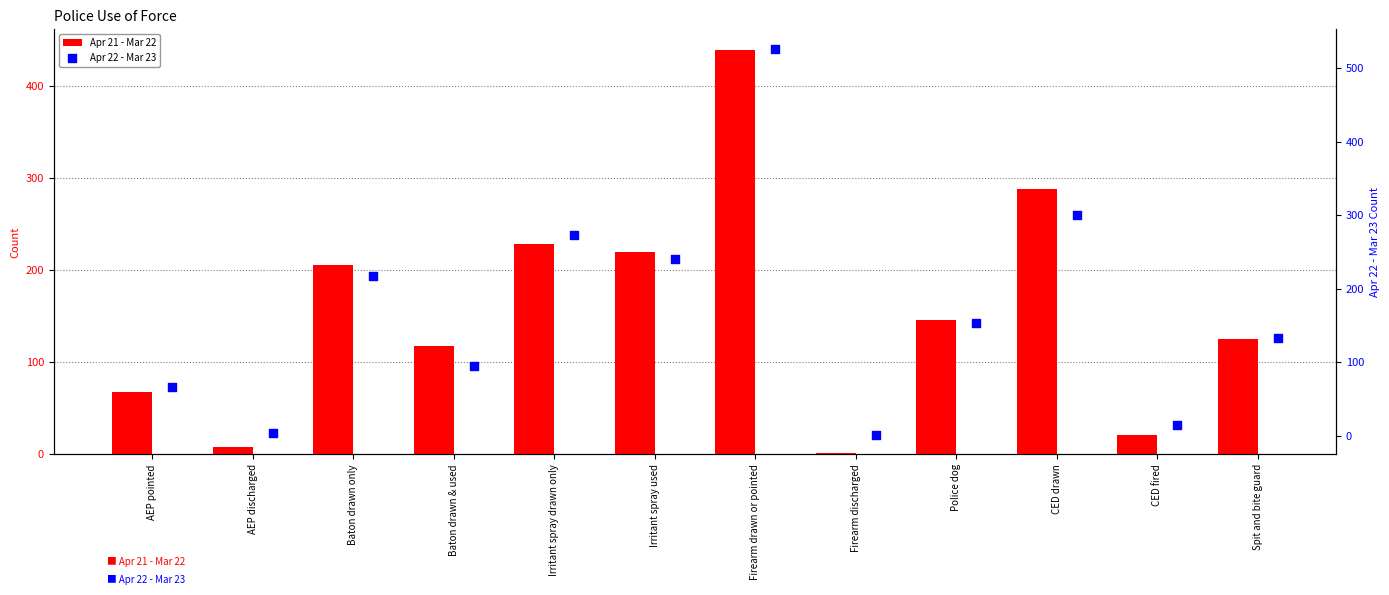

Is the value of Apr 21 - Mar 22 at Police dog greater than the value of Apr 22 - Mar 23 at CED drawn?

No